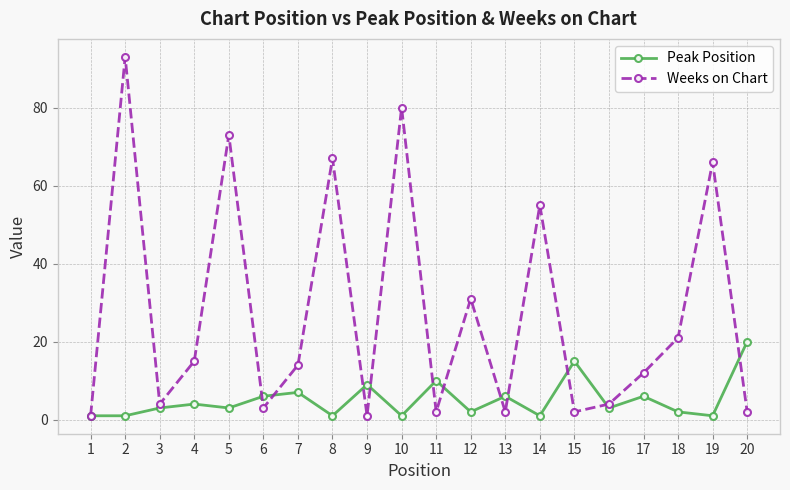

At which category is the sum across all series the highest?

2